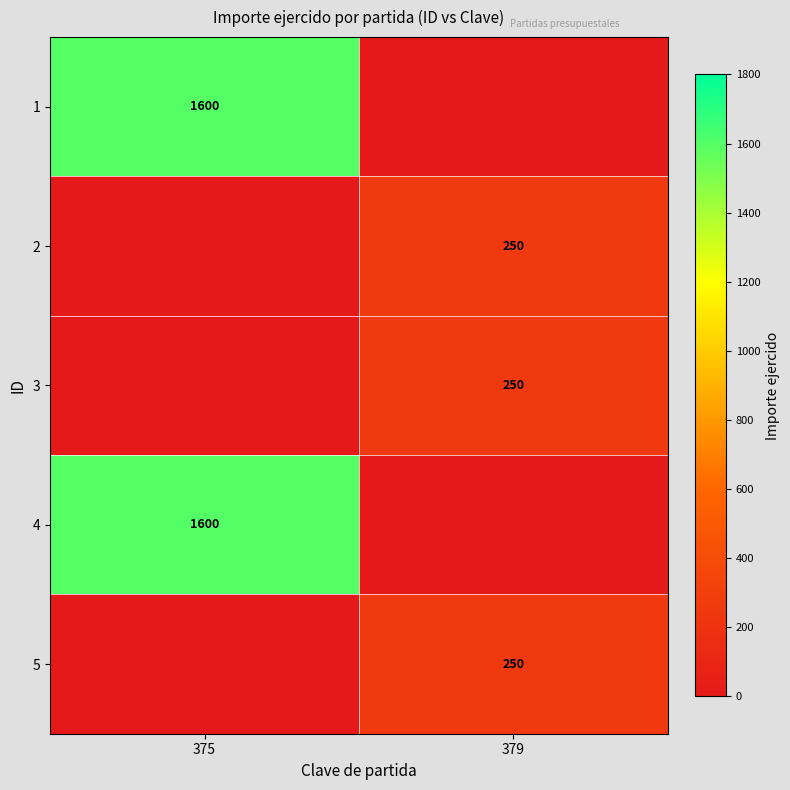

Is it true that 3 equals 250 at 379?

True